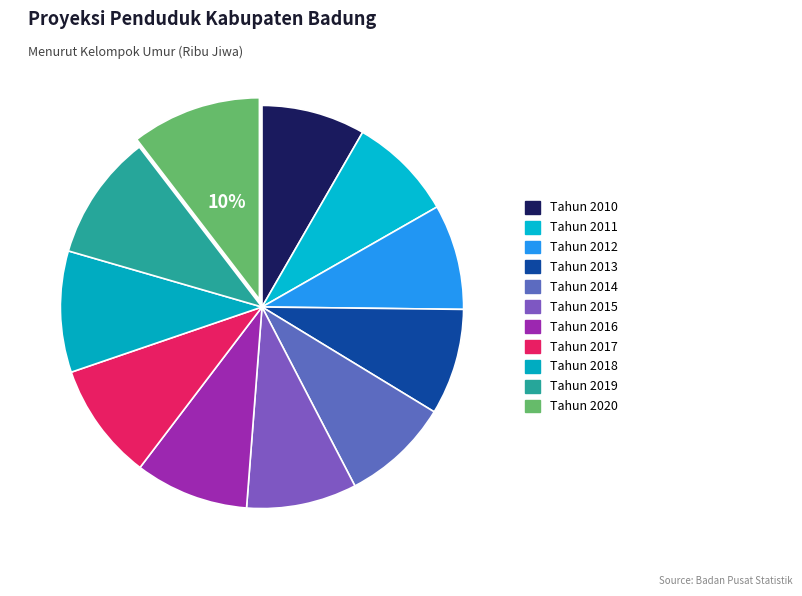

Which slice is the largest?

Tahun 2020